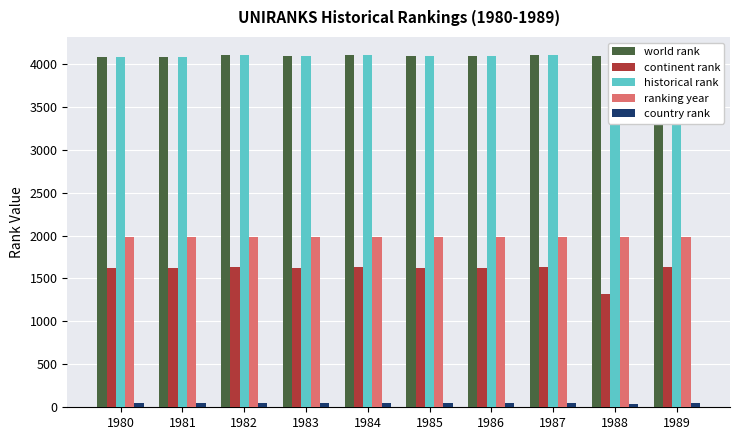

Count the ranking year values in the range 1982 to 1987.

6